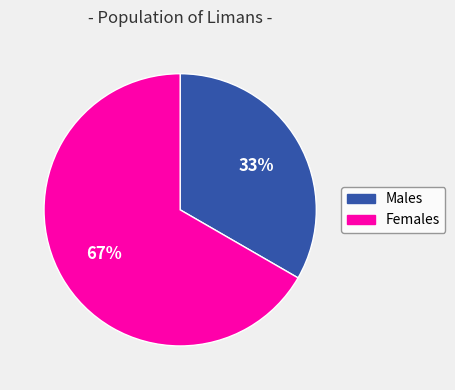

What is the ratio of the value at Females to the value at Males?

2.0